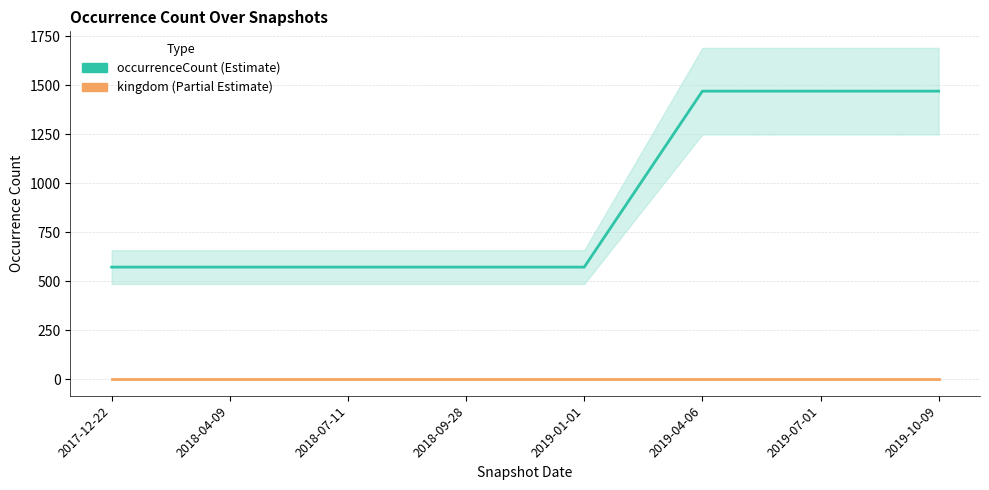

What is the greatest value displayed?

1471